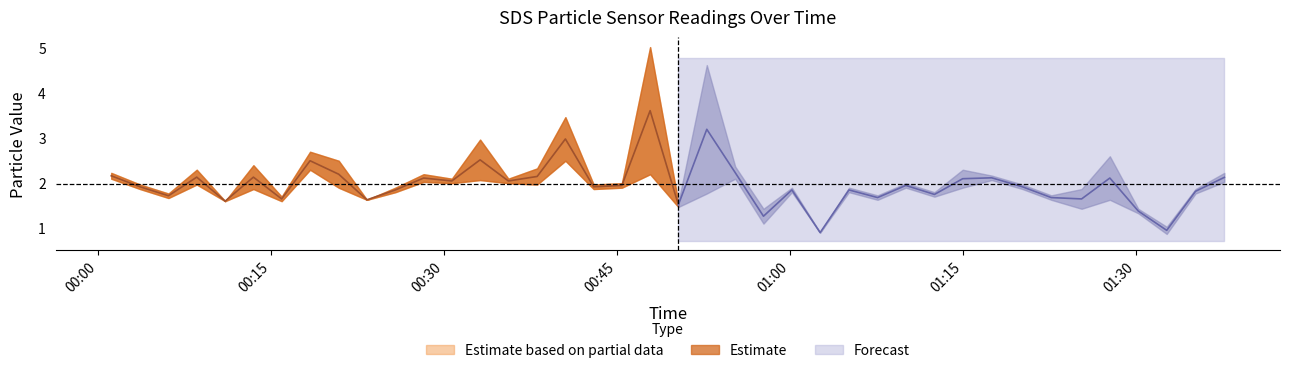

Reading left to right, what are all the values shown in this chart?

SDS_P1: 2023/06/02 00:01:07=2.2	2023/06/02 00:03:37=2.0	2023/06/02 00:06:05=1.8	2023/06/02 00:08:32=2.3	2023/06/02 00:11:00=1.6	2023/06/02 00:13:27=2.4	2023/06/02 00:15:54=1.7	2023/06/02 00:18:22=2.7	2023/06/02 00:20:51=2.5	2023/06/02 00:23:18=1.6	2023/06/02 00:25:46=1.9	2023/06/02 00:28:13=2.2	2023/06/02 00:30:40=2.1	2023/06/02 00:33:07=3.0	2023/06/02 00:35:34=2.1	2023/06/02 00:38:04=2.3	2023/06/02 00:40:31=3.5	2023/06/02 00:42:58=2.0	2023/06/02 00:45:25=2.0	2023/06/02 00:47:52=5.0	2023/06/02 00:50:19=1.6	2023/06/02 00:52:47=4.6	2023/06/02 00:55:15=2.4	2023/06/02 00:57:42=1.4	2023/06/02 01:00:10=1.9	2023/06/02 01:02:37=0.9	2023/06/02 01:05:07=1.9	2023/06/02 01:07:36=1.7	2023/06/02 01:10:03=2.0	2023/06/02 01:12:32=1.8	2023/06/02 01:14:59=2.3	2023/06/02 01:17:30=2.2	2023/06/02 01:20:10=2.0	2023/06/02 01:22:40=1.7	2023/06/02 01:25:18=1.9	2023/06/02 01:27:45=2.6	2023/06/02 01:30:13=1.4	2023/06/02 01:32:41=1.0	2023/06/02 01:35:11=1.9	2023/06/02 01:37:41=2.2
SDS_P2: 2023/06/02 00:01:07=2.1	2023/06/02 00:03:37=1.9	2023/06/02 00:06:05=1.7	2023/06/02 00:08:32=2.0	2023/06/02 00:11:00=1.6	2023/06/02 00:13:27=1.9	2023/06/02 00:15:54=1.6	2023/06/02 00:18:22=2.3	2023/06/02 00:20:51=1.9	2023/06/02 00:23:18=1.6	2023/06/02 00:25:46=1.8	2023/06/02 00:28:13=2.0	2023/06/02 00:30:40=2.0	2023/06/02 00:33:07=2.1	2023/06/02 00:35:34=2.0	2023/06/02 00:38:04=2.0	2023/06/02 00:40:31=2.5	2023/06/02 00:42:58=1.9	2023/06/02 00:45:25=1.9	2023/06/02 00:47:52=2.2	2023/06/02 00:50:19=1.5	2023/06/02 00:52:47=1.8	2023/06/02 00:55:15=2.1	2023/06/02 00:57:42=1.1	2023/06/02 01:00:10=1.8	2023/06/02 01:02:37=0.9	2023/06/02 01:05:07=1.8	2023/06/02 01:07:36=1.6	2023/06/02 01:10:03=1.9	2023/06/02 01:12:32=1.7	2023/06/02 01:14:59=1.9	2023/06/02 01:17:30=2.1	2023/06/02 01:20:10=1.9	2023/06/02 01:22:40=1.6	2023/06/02 01:25:18=1.4	2023/06/02 01:27:45=1.6	2023/06/02 01:30:13=1.3	2023/06/02 01:32:41=0.9	2023/06/02 01:35:11=1.8	2023/06/02 01:37:41=2.0